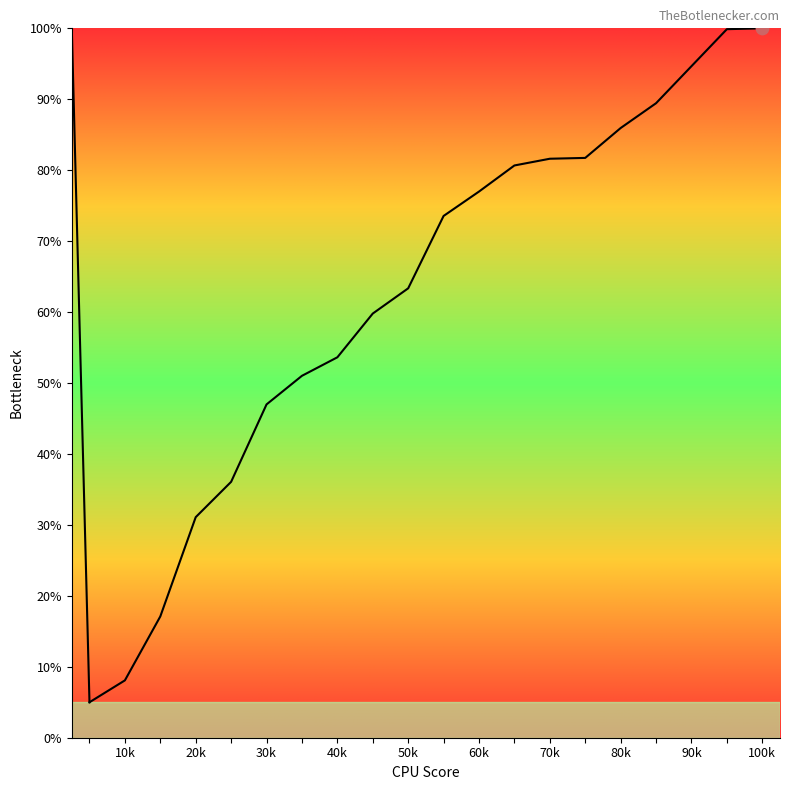

Which has a higher value, 9 or 12?

12